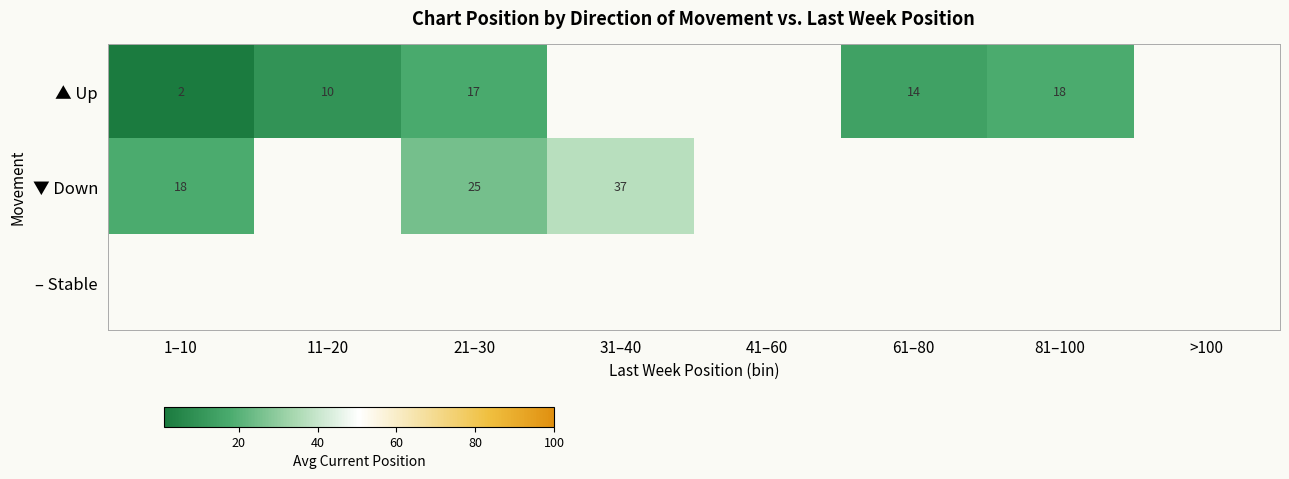

Which series has the widest spread of values?

▼ Down